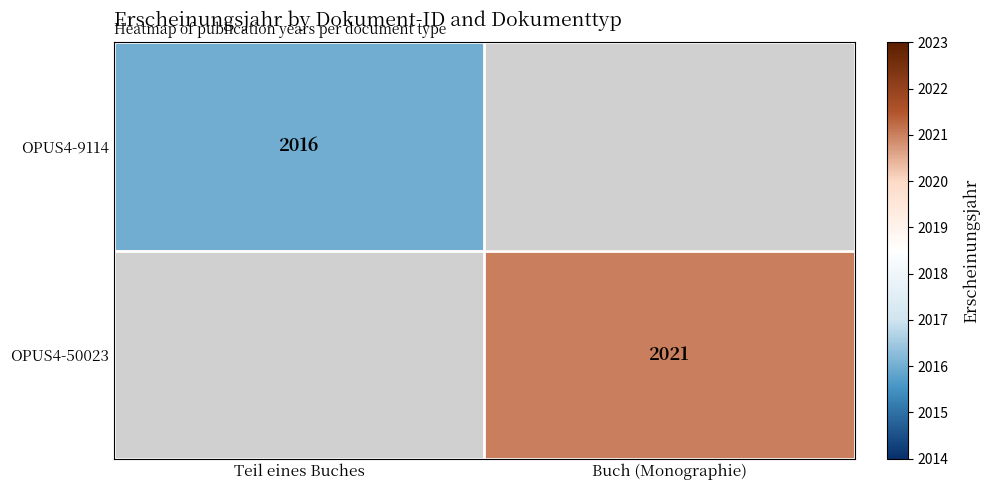

The OPUS4-50023 series shows 1326.0 at Buch (Monographie). True or false?

False